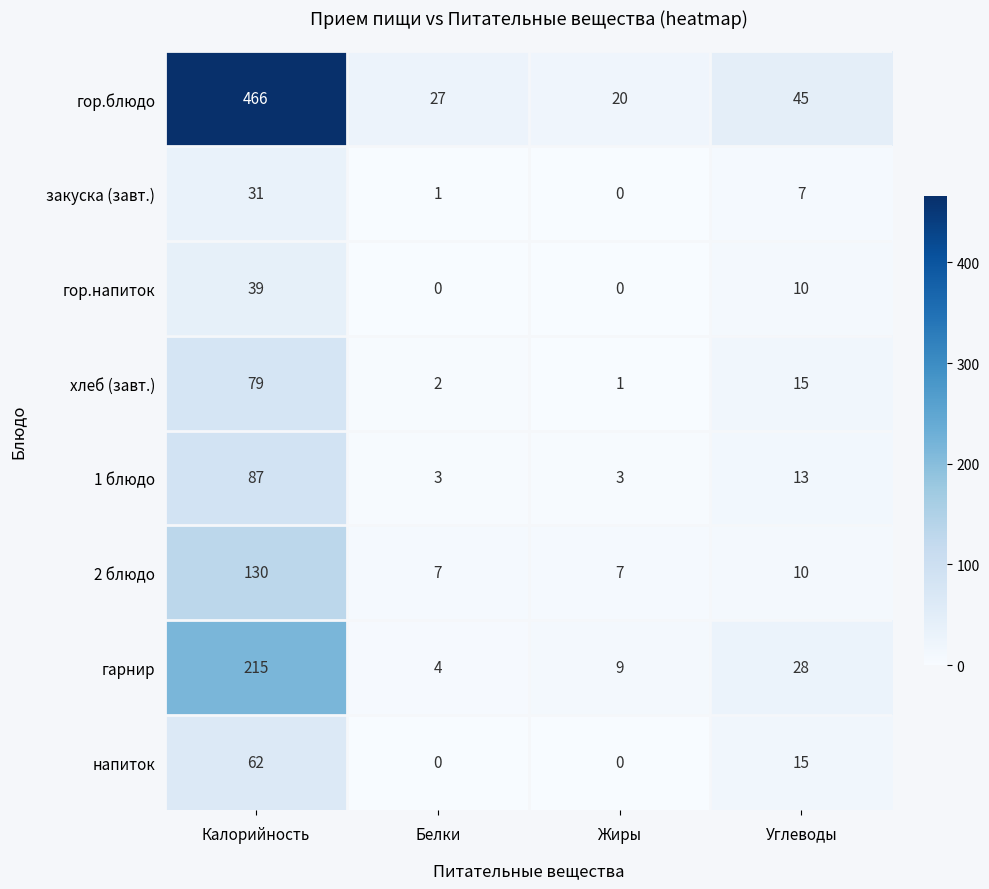

At which label does гарнир reach its peak?

Калорийность